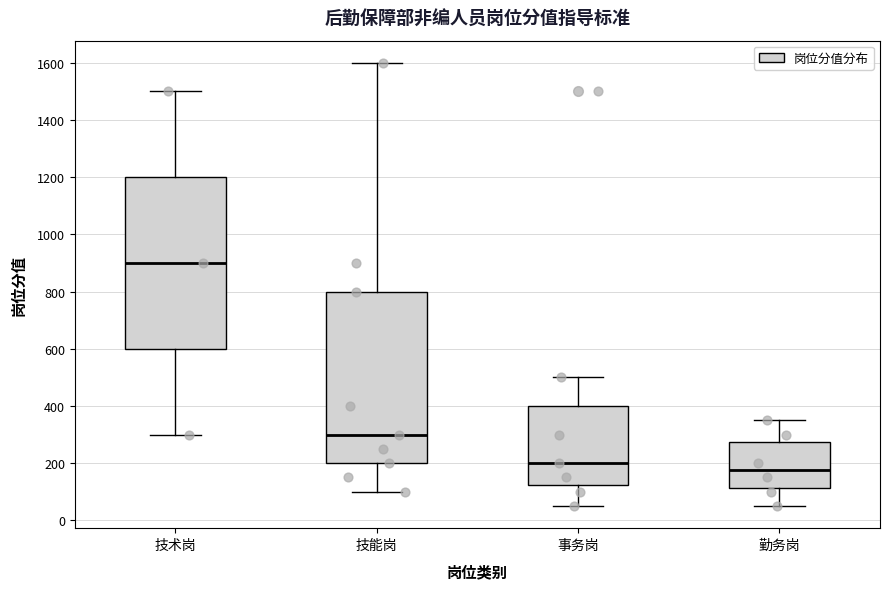

Where is the lower edge of the box for 事务岗 on the y-axis? The values are not printed on the chart, so give them approximately, as read against the axis.

120